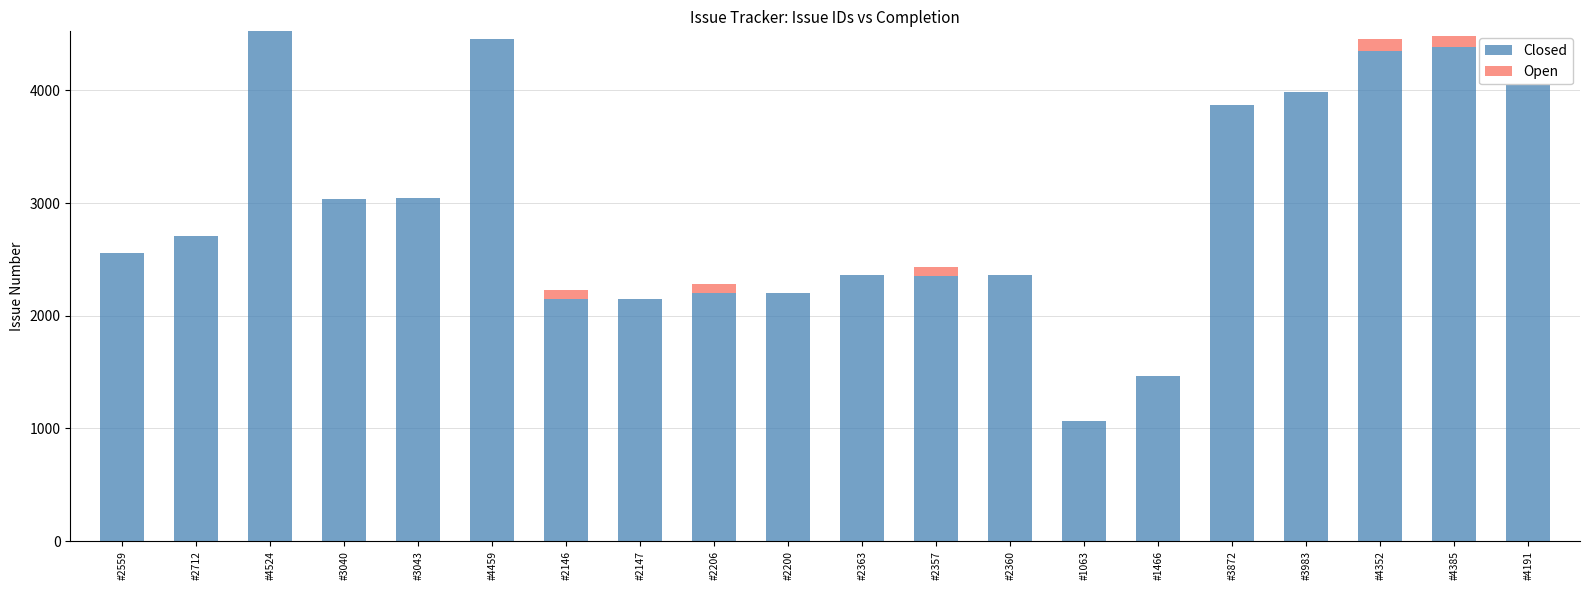

How many data points in Closed are less than 2712?

10